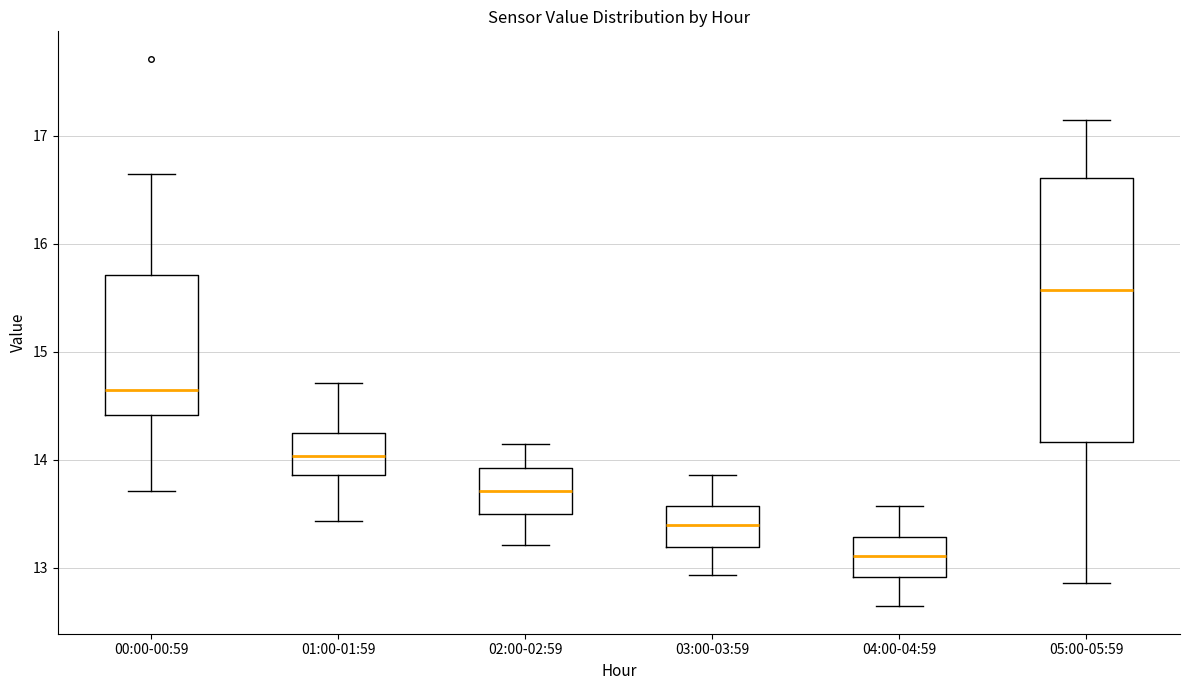

Where does the lower whisker of the box for 03:00-03:59 end on the y-axis? The values are not printed on the chart, so give them approximately, as read against the axis.

12.9